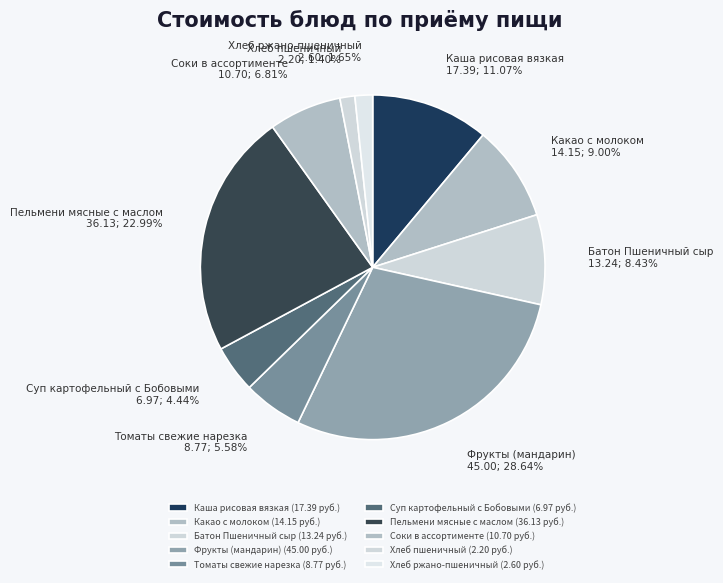

What percentage is the Соки в ассортименте slice, to the nearest percent?

7%